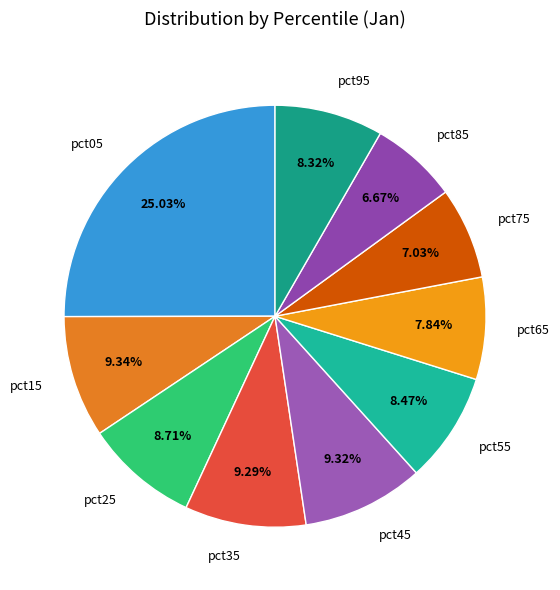

To the nearest percent, what is the difference between the pct45 and pct25 slice percentages?

1%